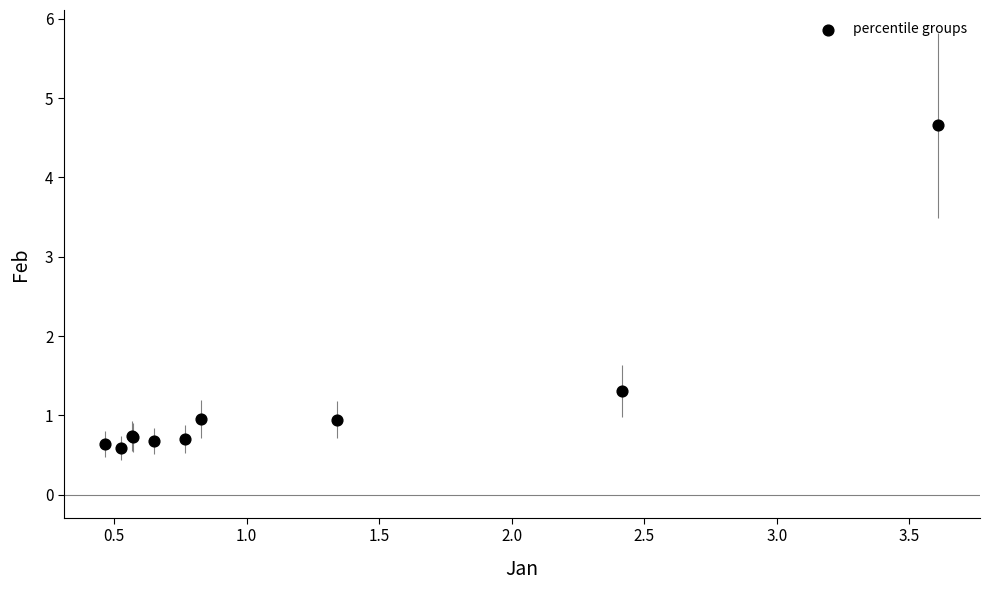

What Y value in the scatter plot is closest to 2?

1.3